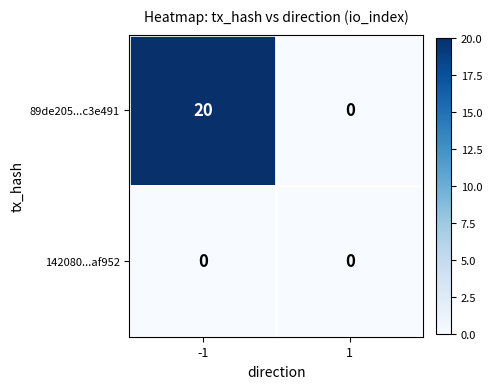

List the series in order of their overall mean, lowest first.

142080...af952, 89de205...c3e491